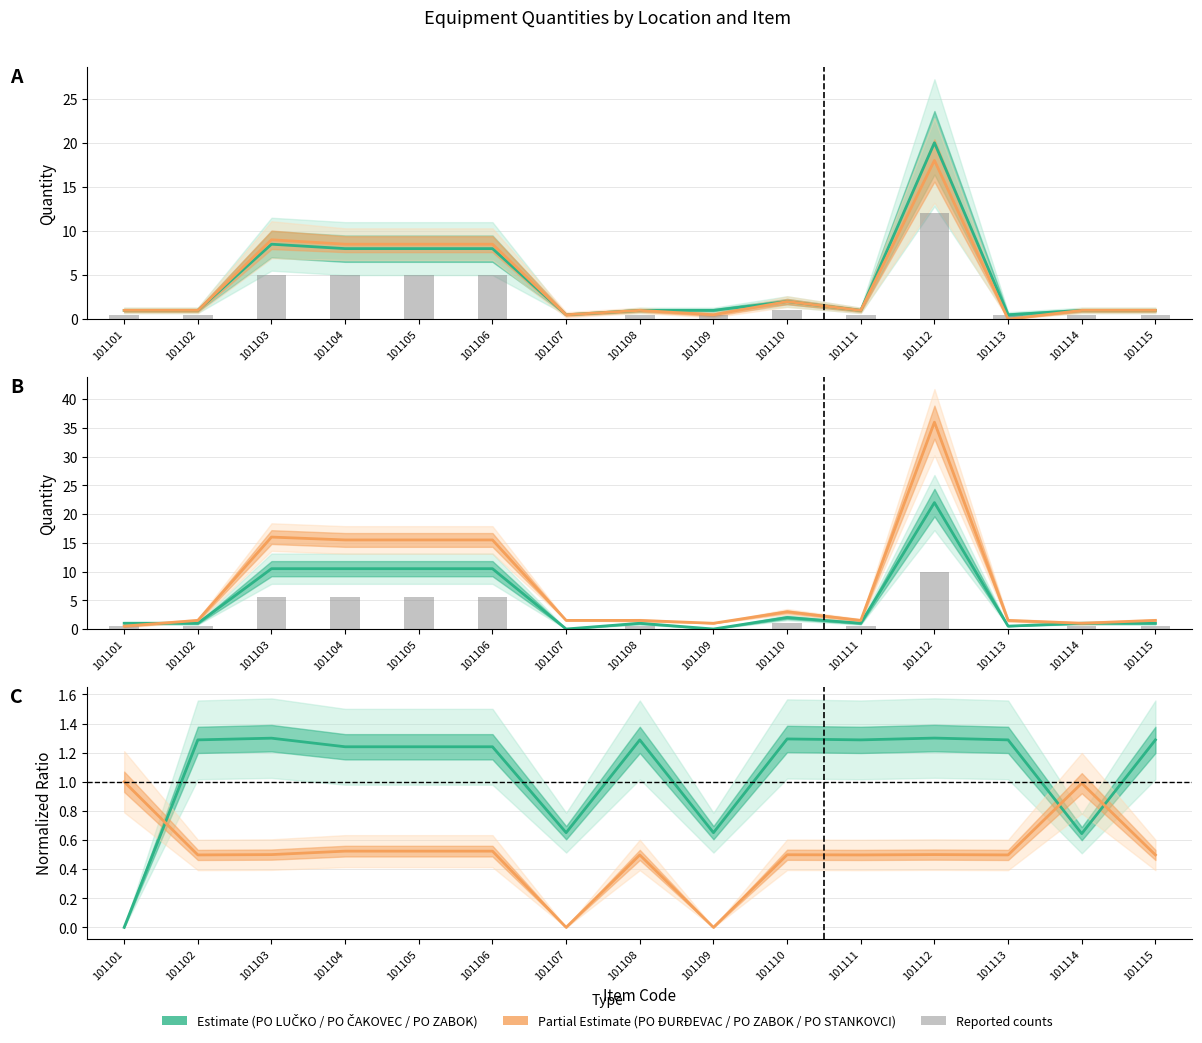

How many data points in PO DUGOPOLJE are above 1?

11